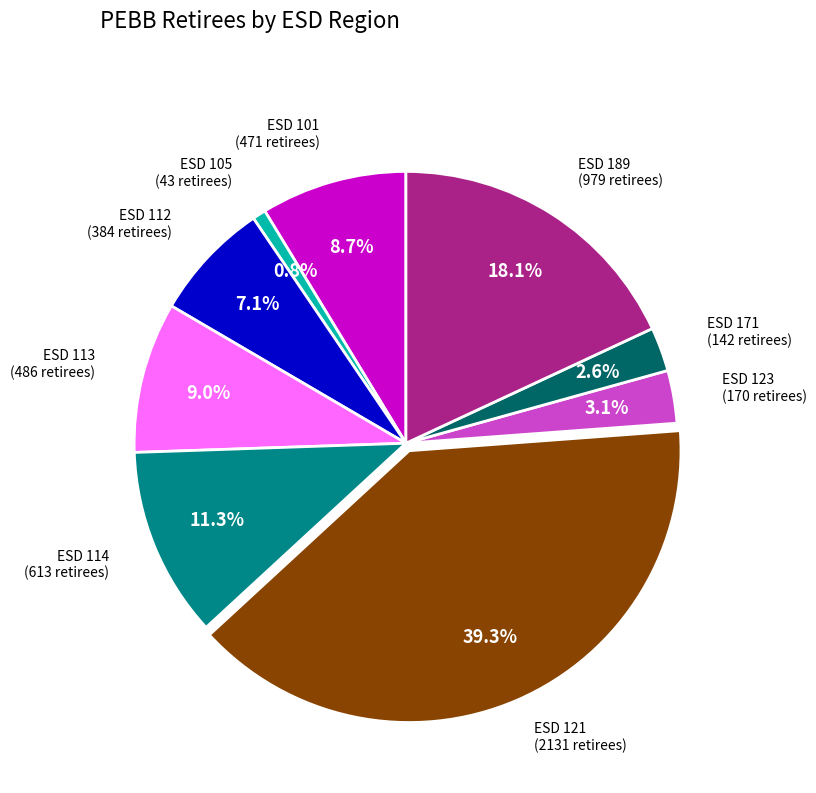

Is there a majority slice in this chart?

No